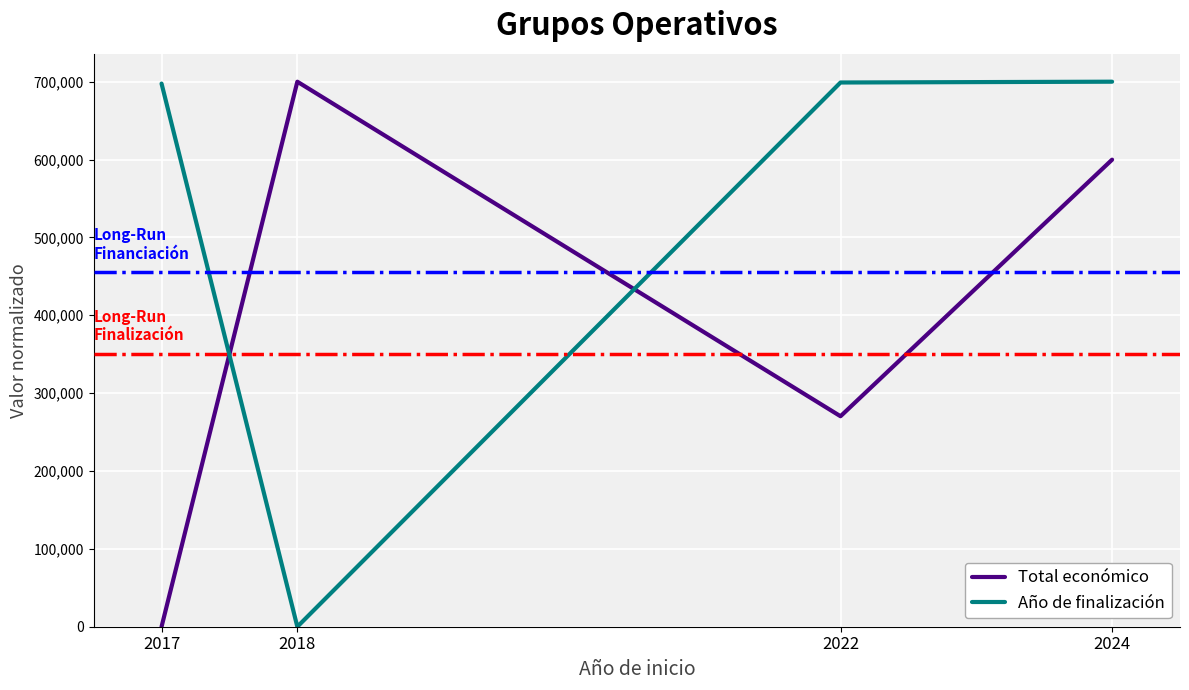

How many interior local peaks does the Total económico series have?

1